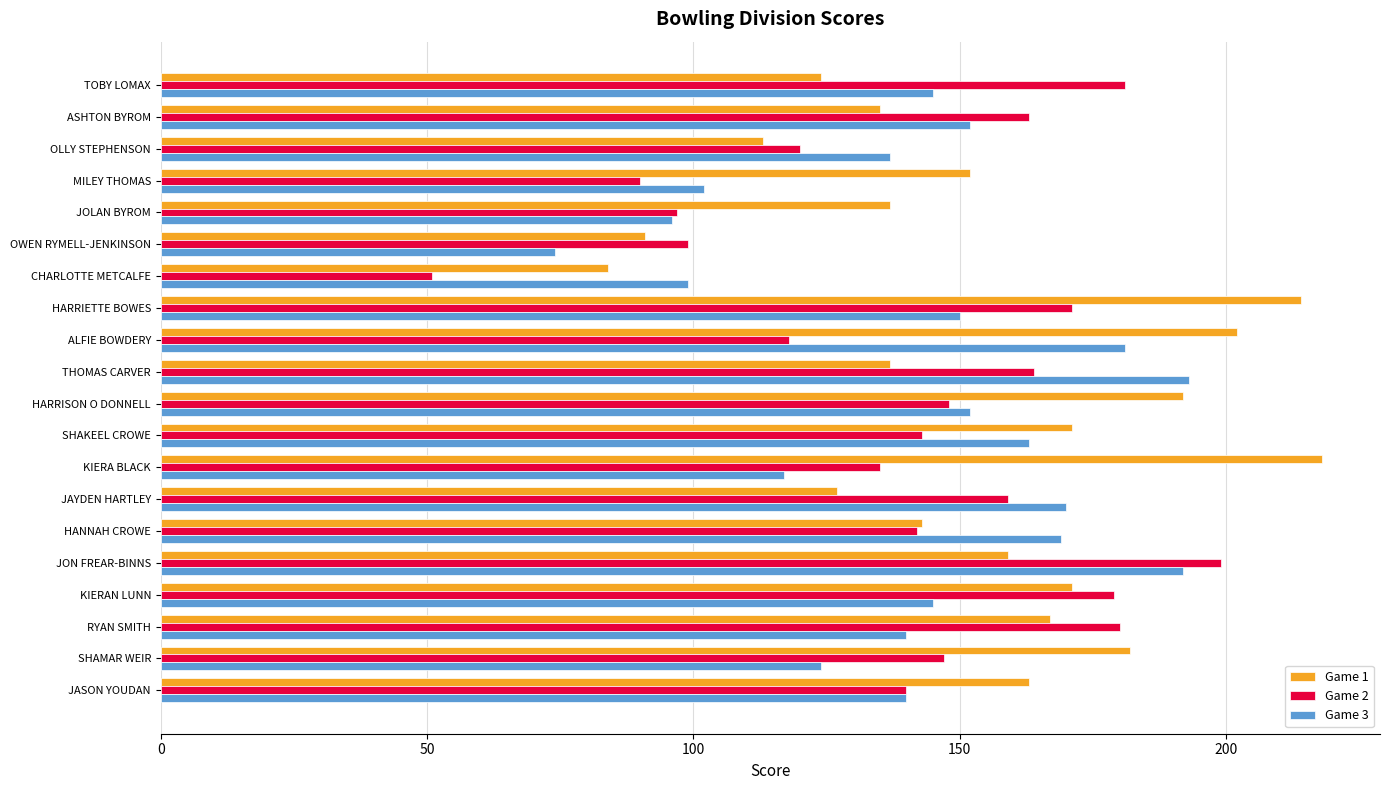

The Game 2 series shows 52 at OLLY STEPHENSON. True or false?

False